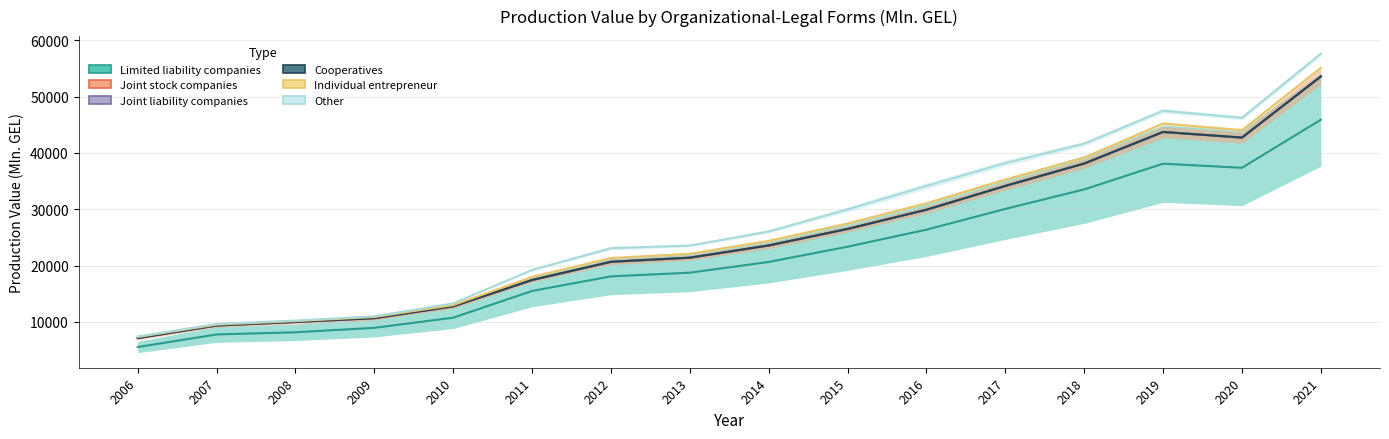

At which label does Limited liability companies first exceed 20646?

2014